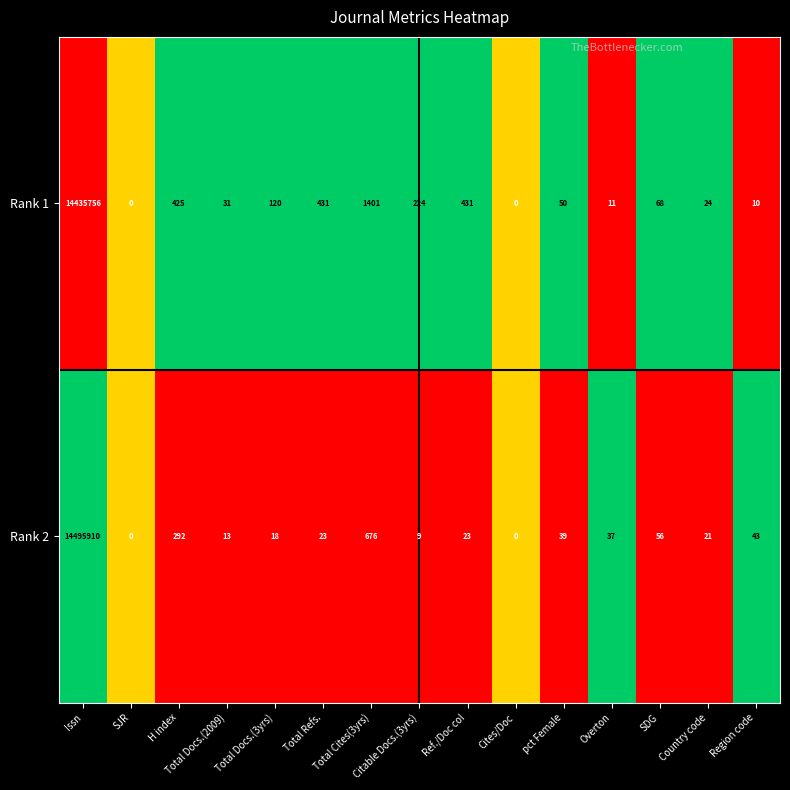

Which category has the highest value in the Rank 1 series?

Issn